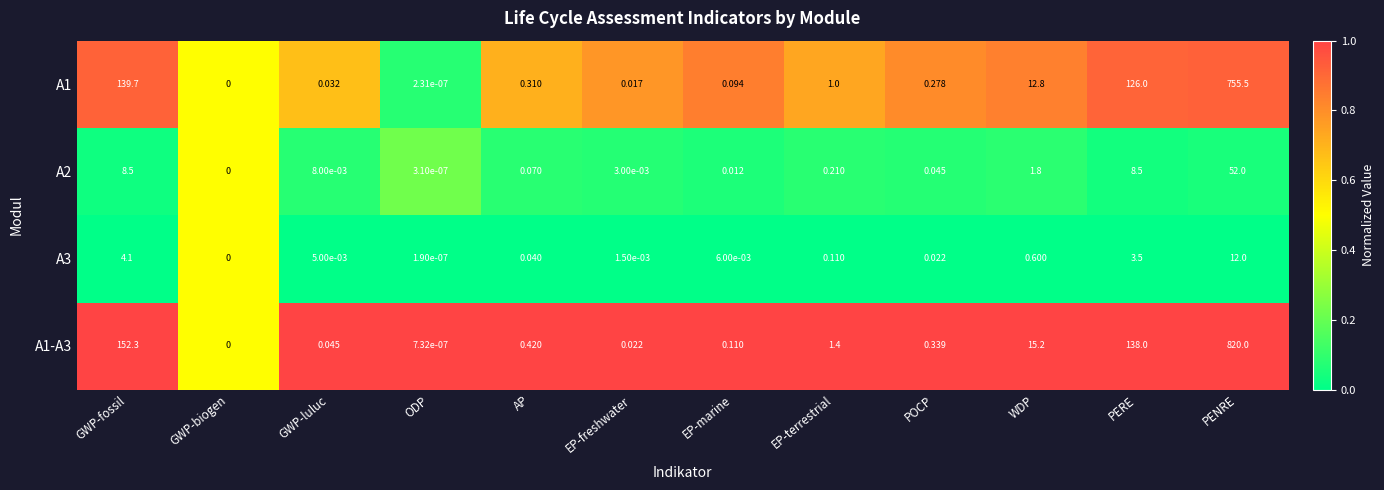

At POCP, list the series in order from largest to smallest.

A1-A3, A1, A2, A3